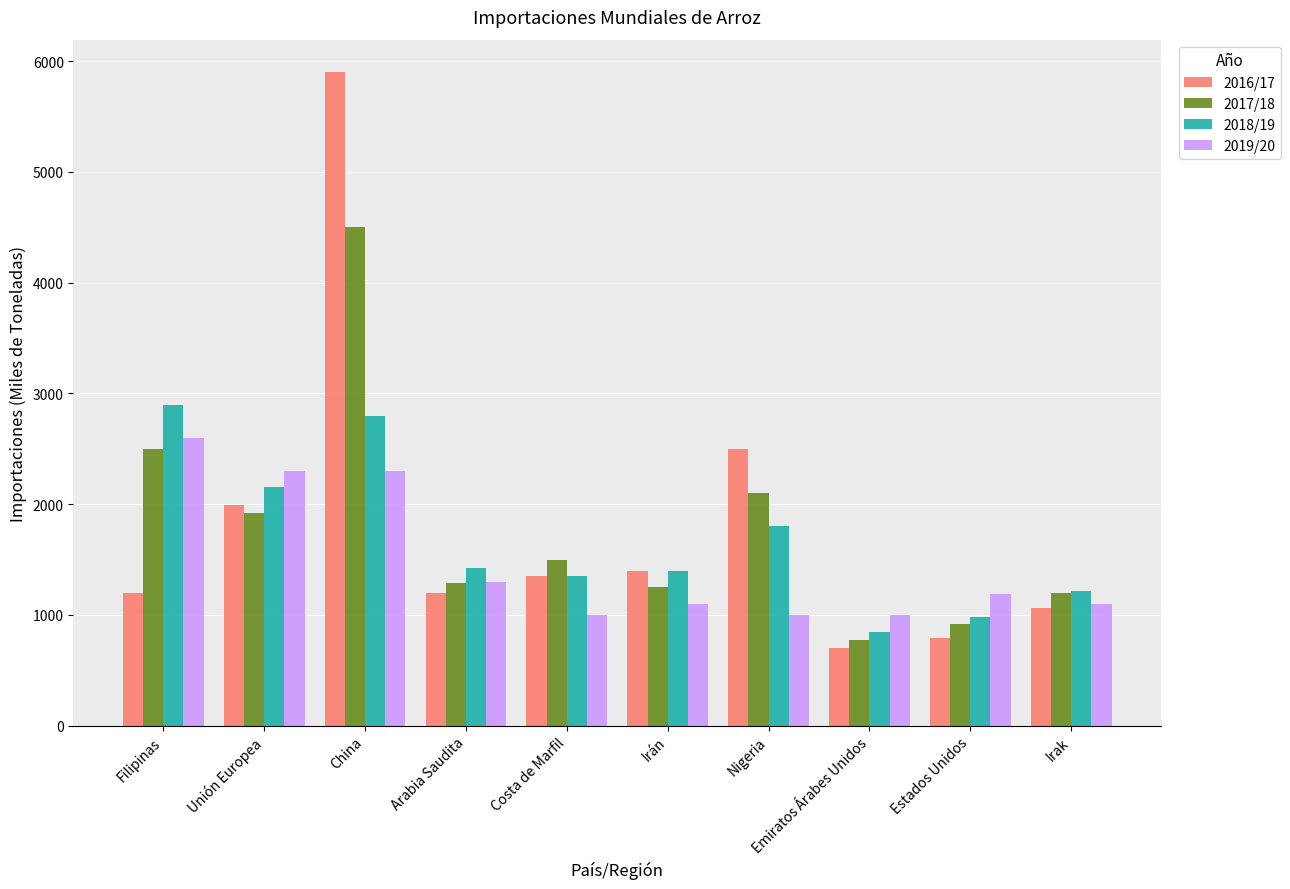

What is the maximum value shown in the chart?

5900